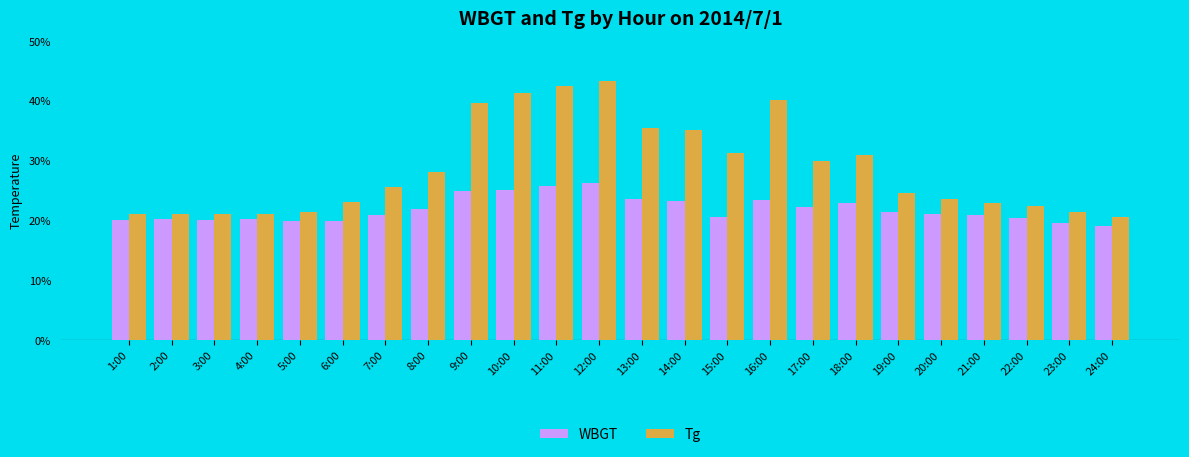

Where does the Tg series first go above 25?

7:00